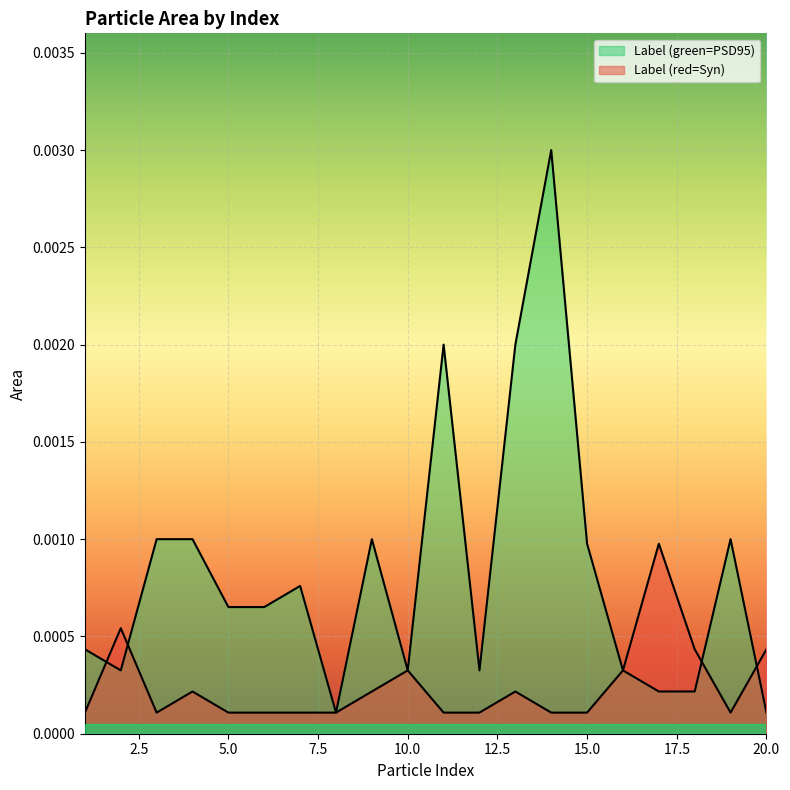

Which series has the largest total across all categories?

Label (green=PSD95)